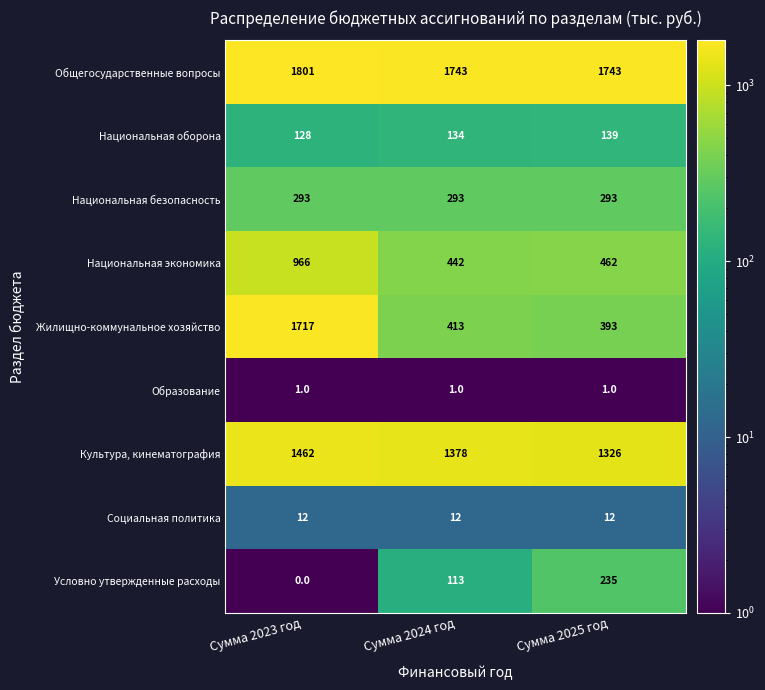

Which series changed the most between Сумма 2023 год and Сумма 2025 год?

Жилищно-коммунальное хозяйство